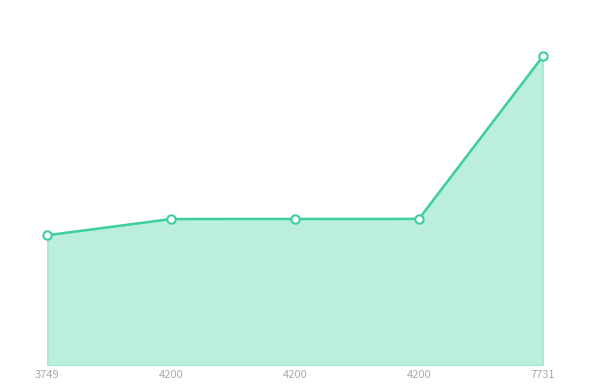

The chart shows a value of 10893 at 4200. True or false?

True